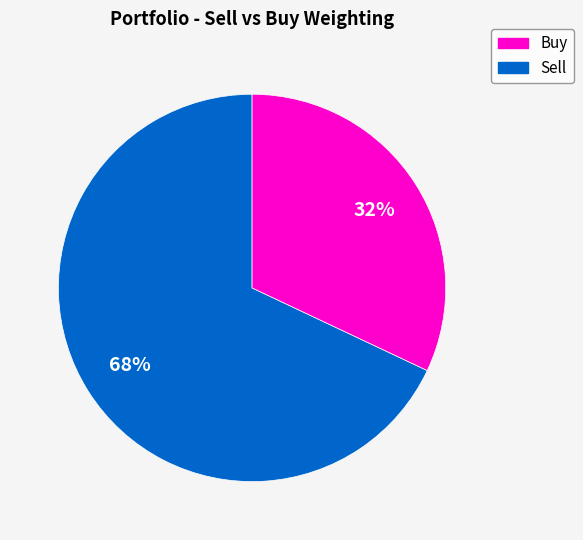

Does any single category account for the majority?

Yes